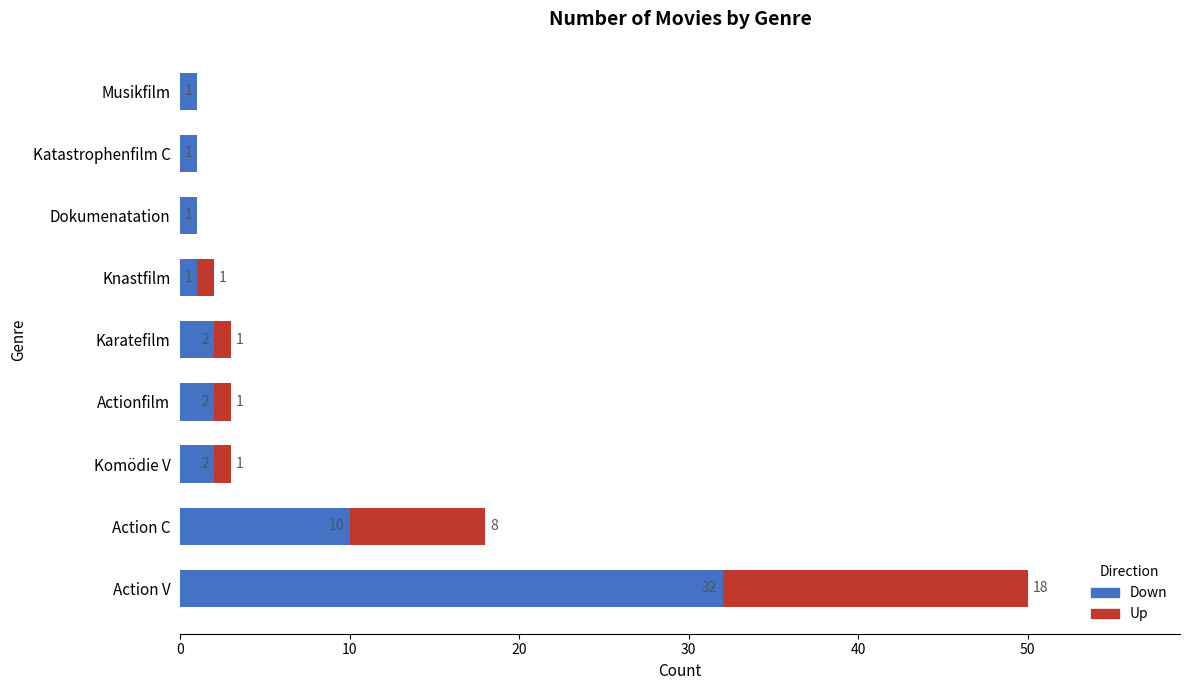

What is the highest value of the Down series?

32